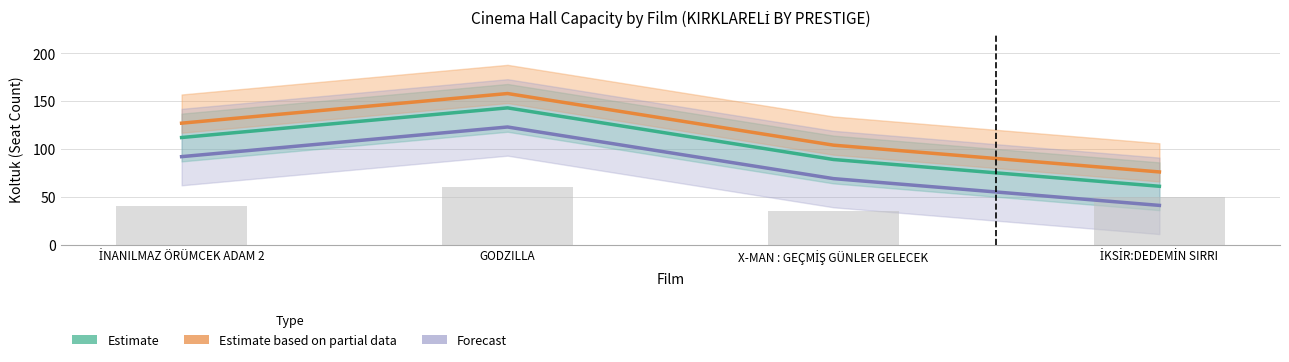

What is the difference between the maximum and second lowest values in the Forecast series?

54